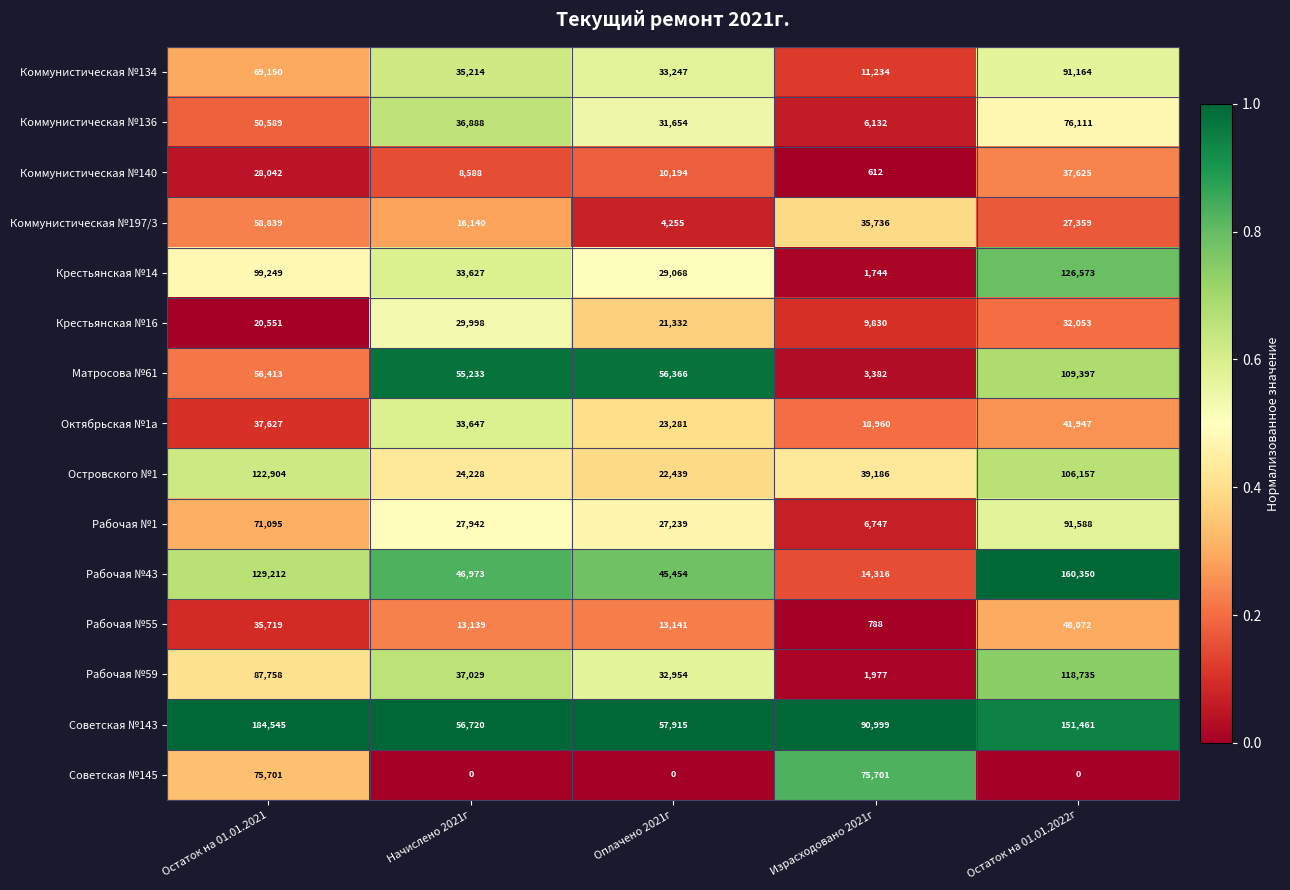

How many data points in Рабочая №43 are less than 46973?

2